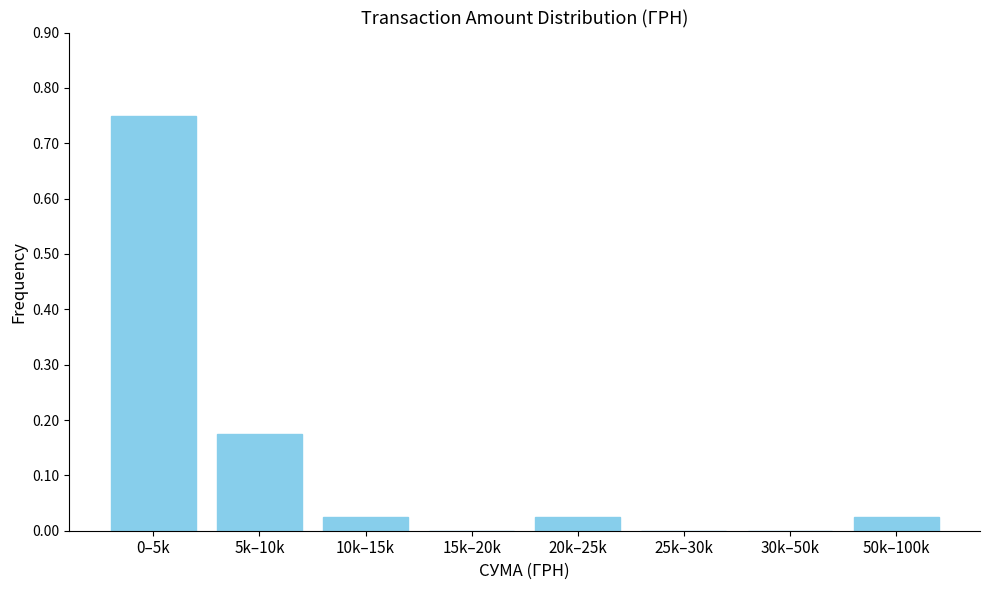

True or false: the data shows -0.4 at 25k–30k.

False